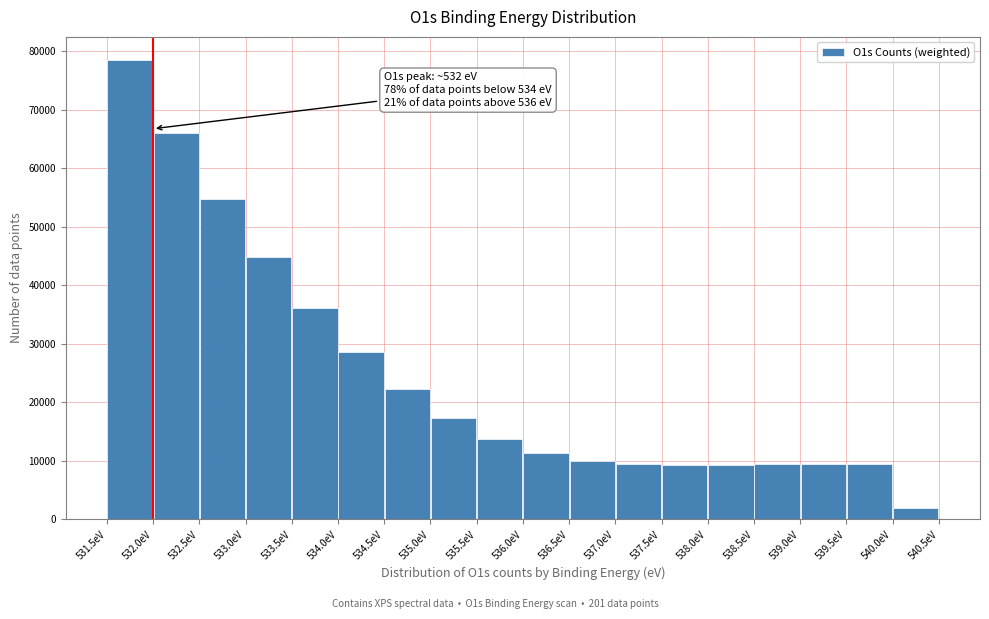

Over which range of the x-axis is the bar tallest?

531.5 to 532.0